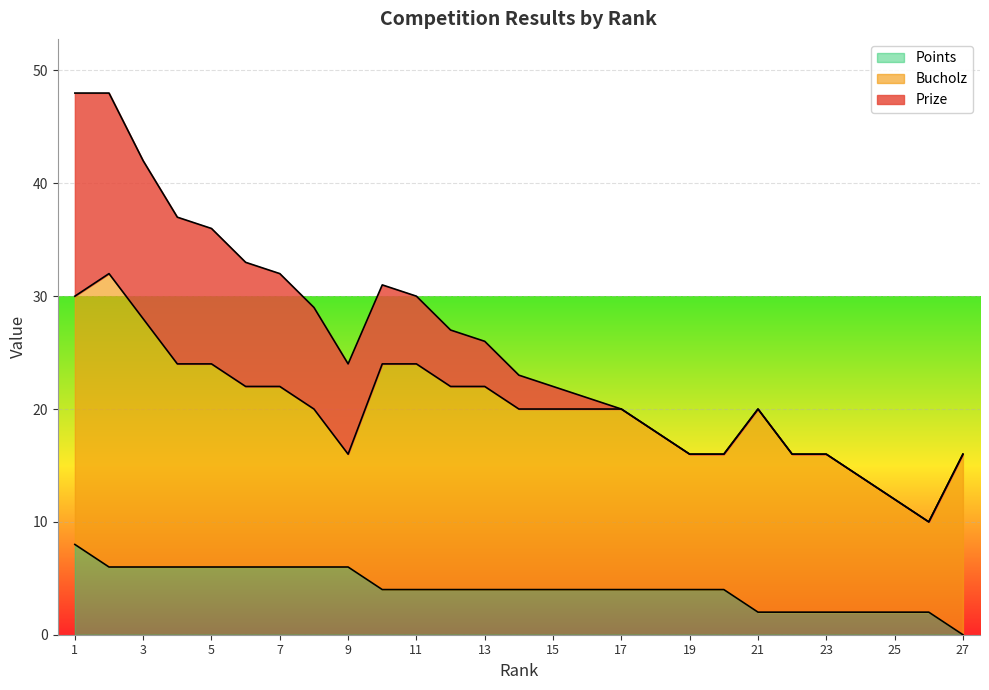

Reading left to right, list all the values displayed in this chart.

Prize: 1=18	2=16	3=14	4=13	5=12	6=11	7=10	8=9	9=8	10=7	11=6	12=5	13=4	14=3	15=2	16=1	17=0	18=0	19=0	20=0	21=0	22=0	23=0	24=0	25=0	26=0	27=0
Bucholz: 1=22	2=26	3=22	4=18	5=18	6=16	7=16	8=14	9=10	10=20	11=20	12=18	13=18	14=16	15=16	16=16	17=16	18=14	19=12	20=12	21=18	22=14	23=14	24=12	25=10	26=8	27=16
Points: 1=8	2=6	3=6	4=6	5=6	6=6	7=6	8=6	9=6	10=4	11=4	12=4	13=4	14=4	15=4	16=4	17=4	18=4	19=4	20=4	21=2	22=2	23=2	24=2	25=2	26=2	27=0